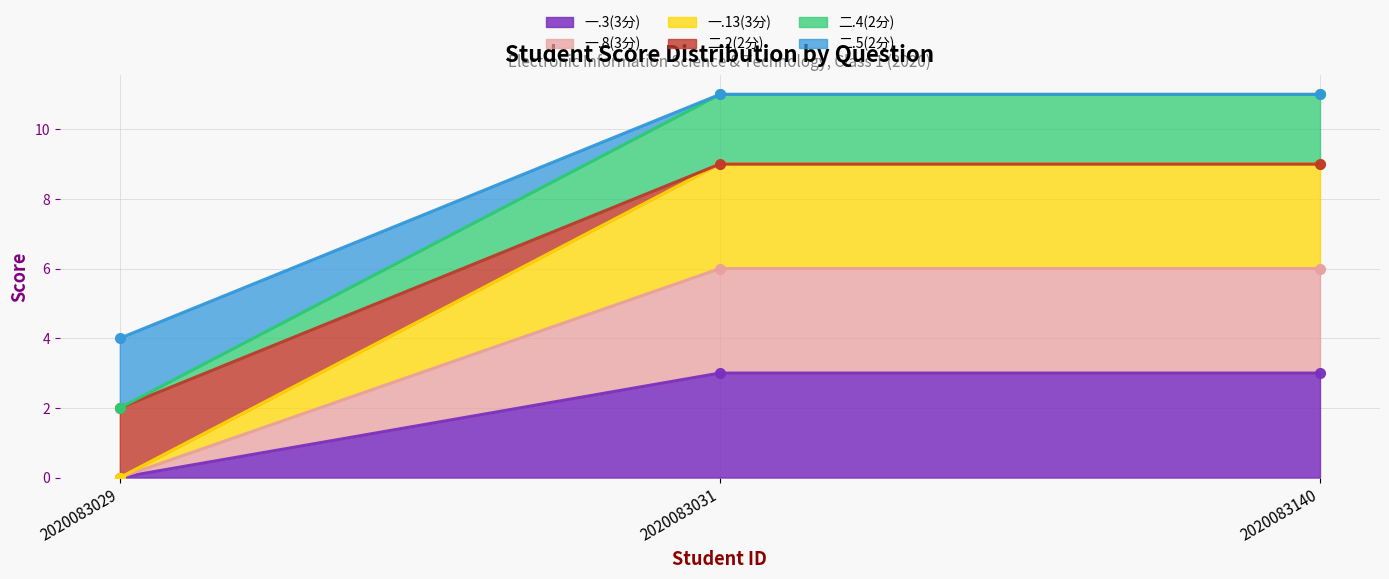

At how many categories does at least one series exceed 0?

3